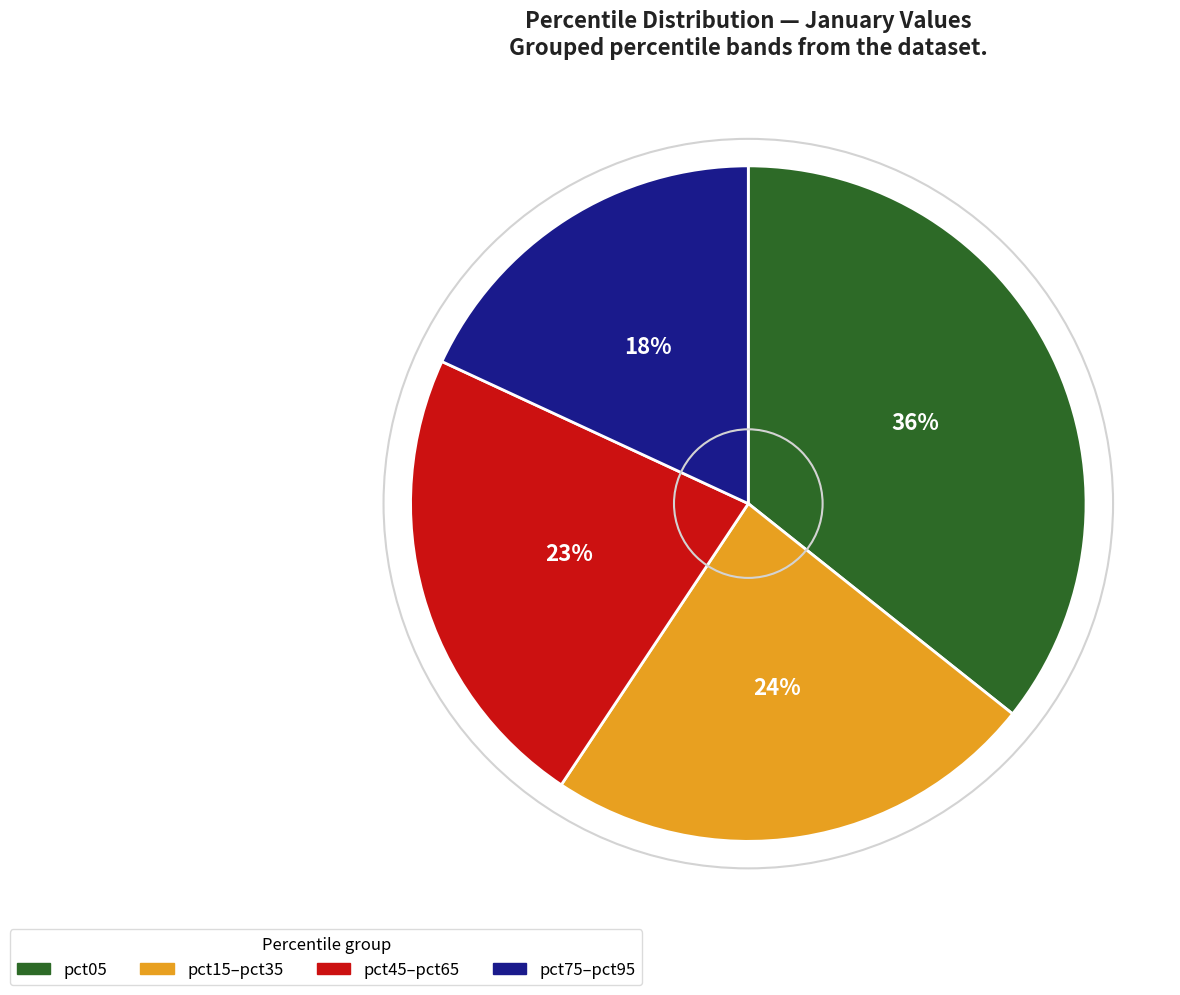

Does any single category account for the majority?

No